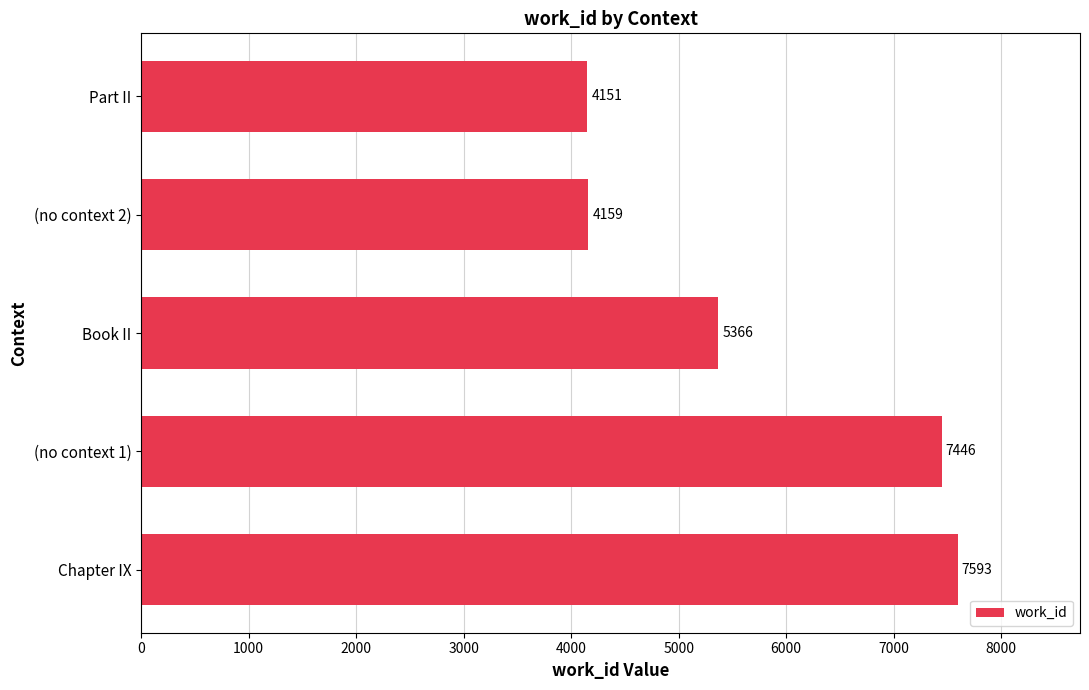

Reading bottom to top, list all the values displayed in this chart.

7593	7446	5366	4159	4151